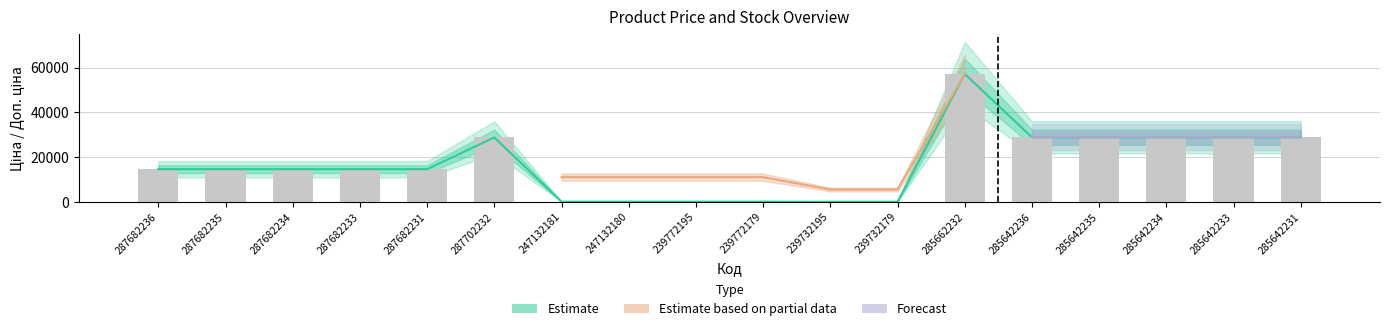

What is the label of the 9th bar from the left?

239772195